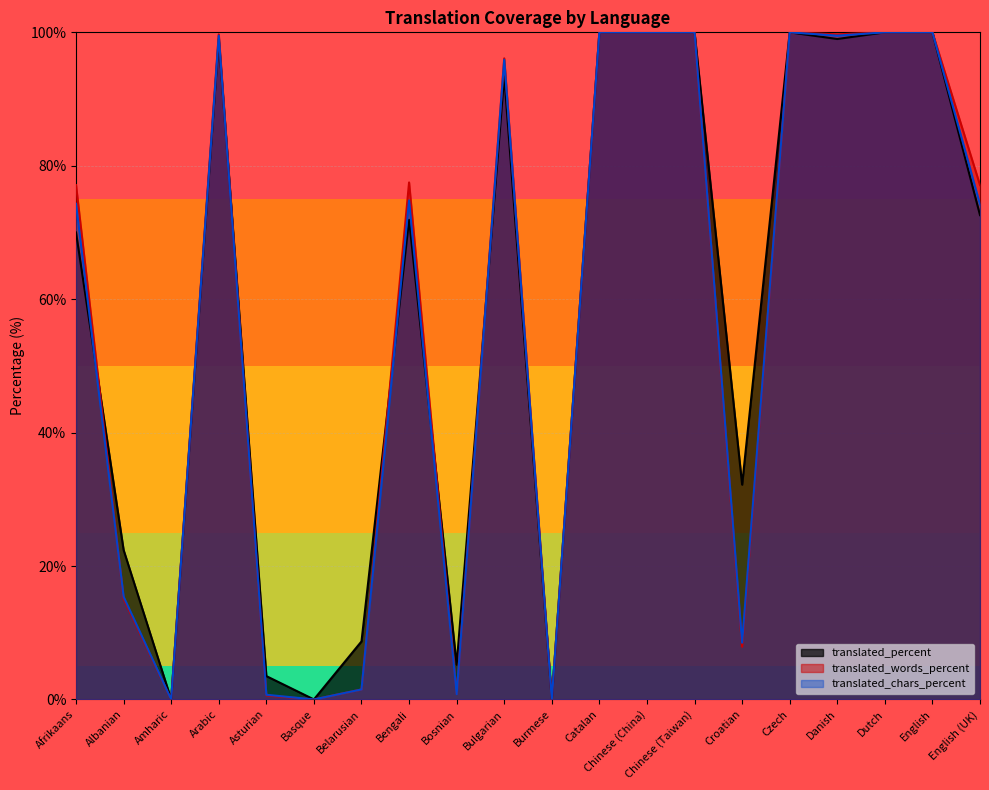

True or false: translated_percent has more than 0 points higher than both neighbors.

True